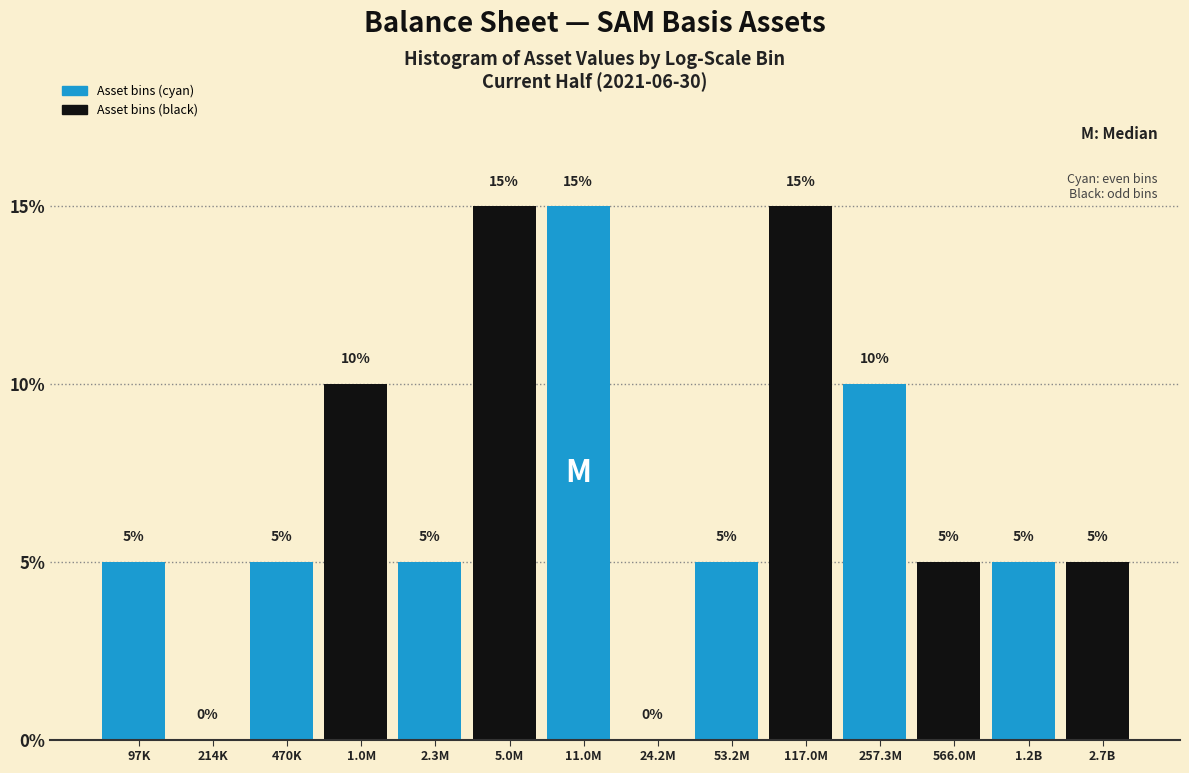

Reading right to left, extract all data points from this chart.

2.7B=5	1.2B=5	566.0M=5	257.3M=10	117.0M=15	53.2M=5	24.2M=0	11.0M=15	5.0M=15	2.3M=5	1.0M=10	470K=5	214K=0	97K=5